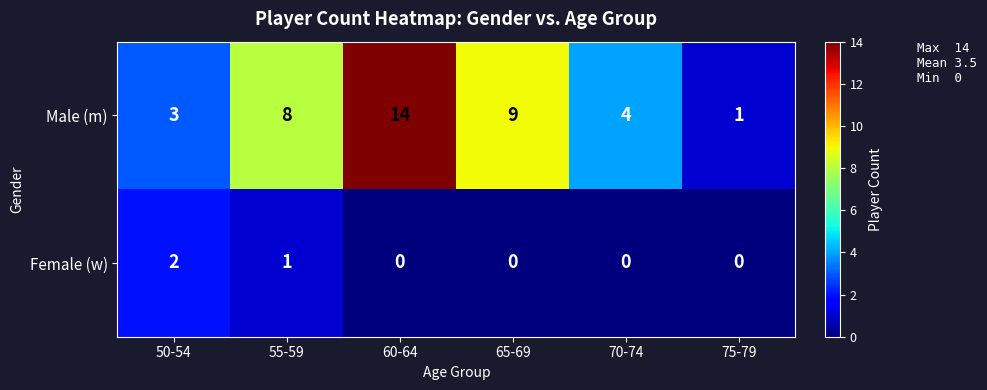

Rank the series by their maximum value, from highest to lowest.

Male (m), Female (w)